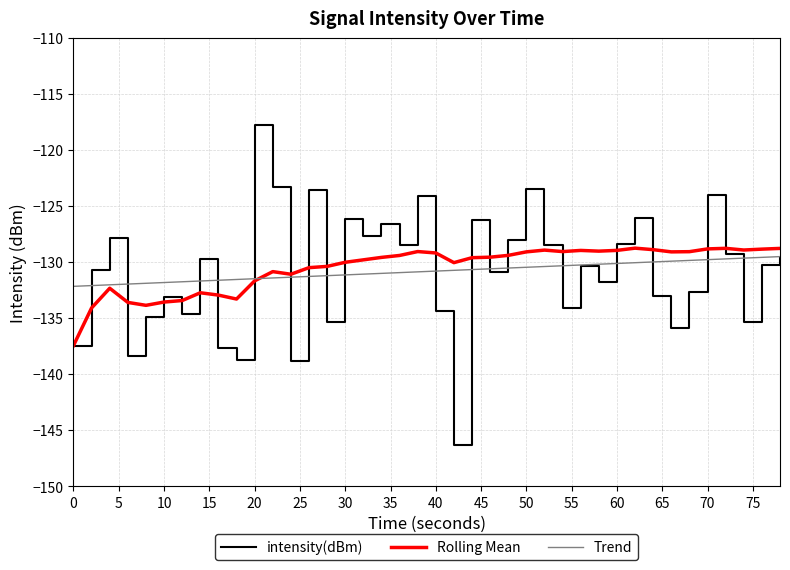

What is the minimum value for Trend?

-132.2